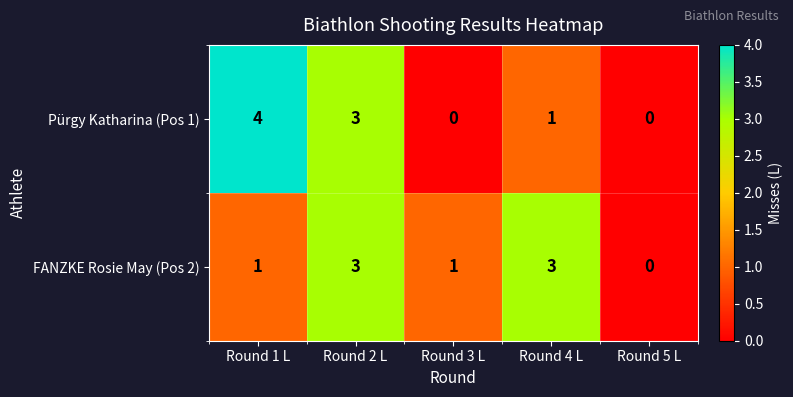

Reading right to left, what are all the values shown in this chart?

Pürgy Katharina (Pos 1): Round 5 L=0	Round 4 L=1	Round 3 L=0	Round 2 L=3	Round 1 L=4
FANZKE Rosie May (Pos 2): Round 5 L=0	Round 4 L=3	Round 3 L=1	Round 2 L=3	Round 1 L=1